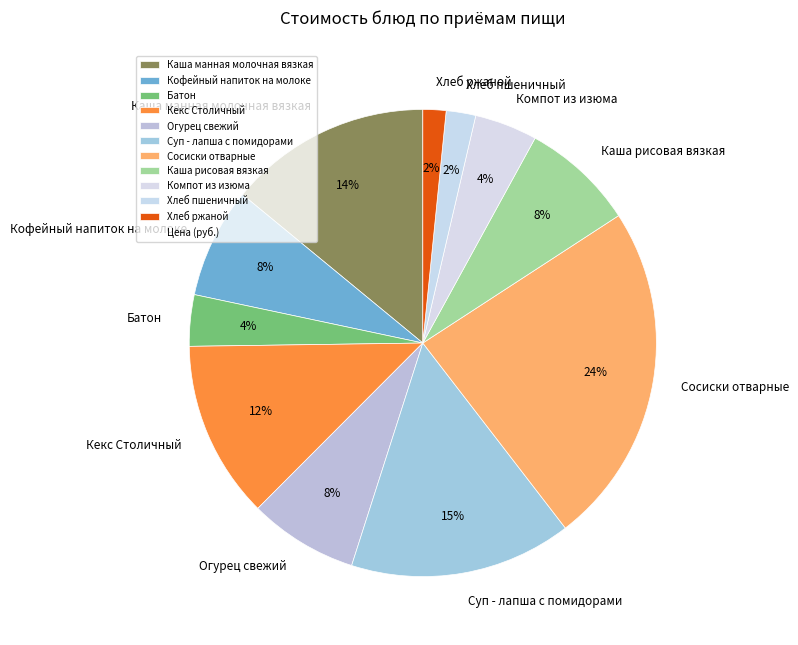

True or false: Кофейный напиток на молоке accounts for 16% of the total.

False